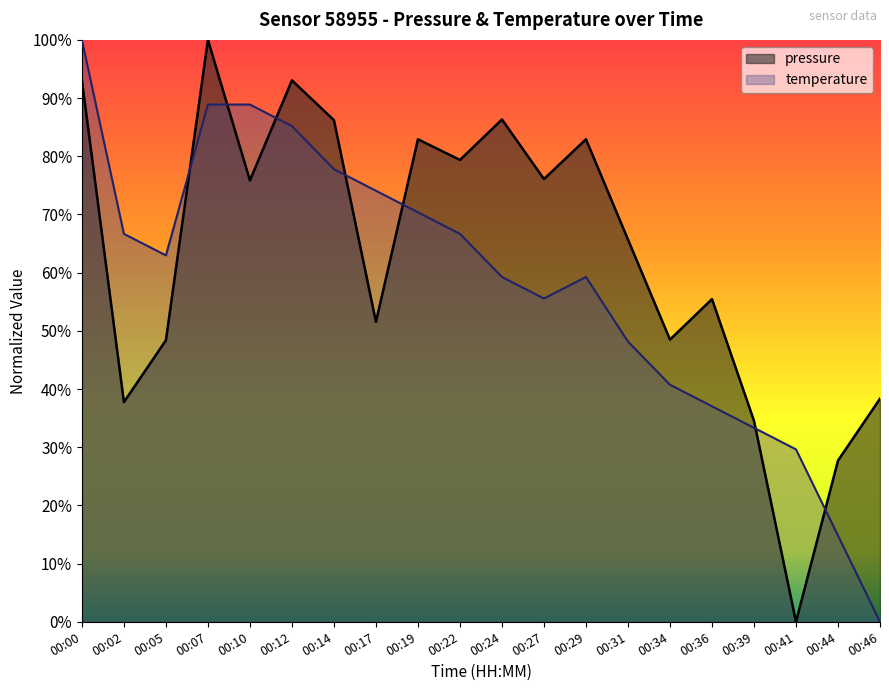

What is the difference between the second highest and second lowest values in the pressure series?

0.7